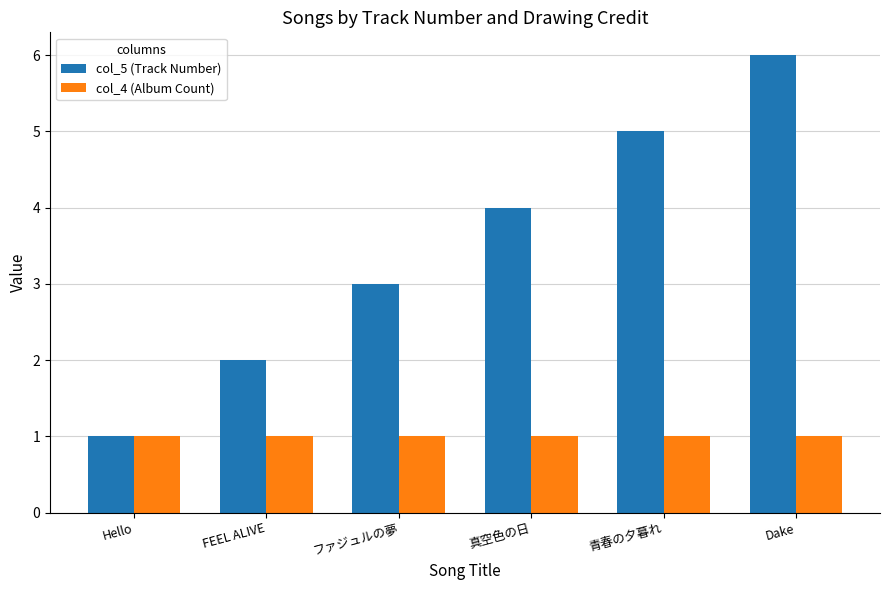

Reading right to left, extract all data points from this chart.

col_5 (Track Number): 6	5	4	3	2	1
col_4 (Album Count): 1	1	1	1	1	1